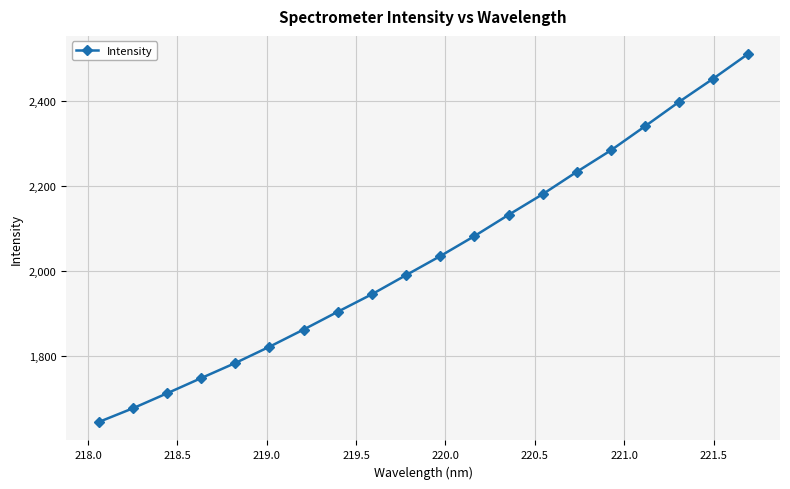

What is the average value?

2036.6